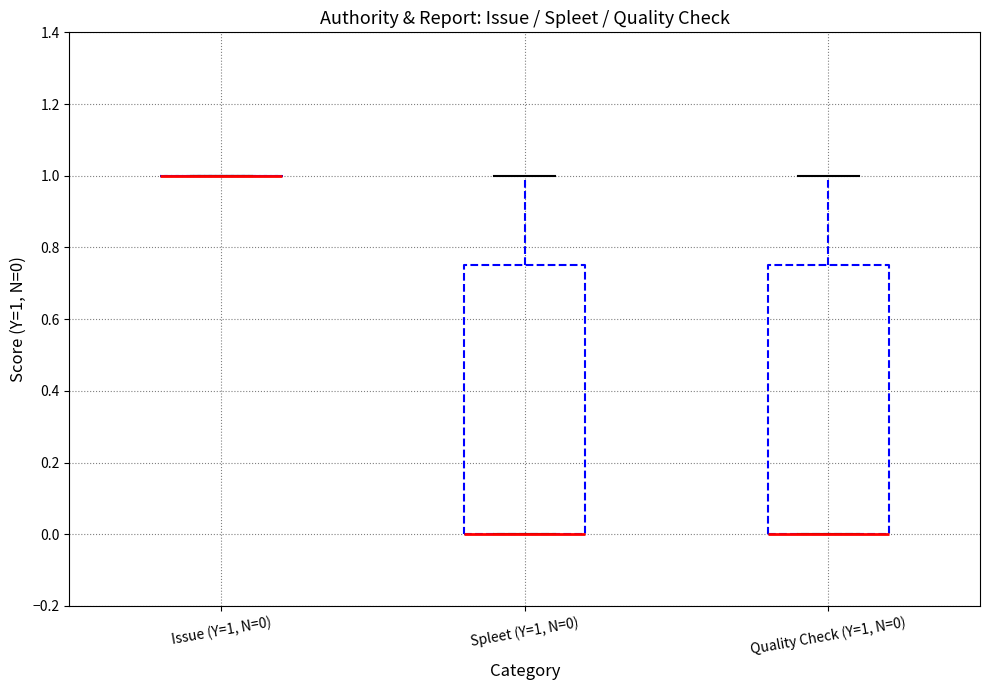

Where is the upper edge of the box for Quality Check (Y=1, N=0) on the y-axis? The values are not printed on the chart, so give them approximately, as read against the axis.

0.76